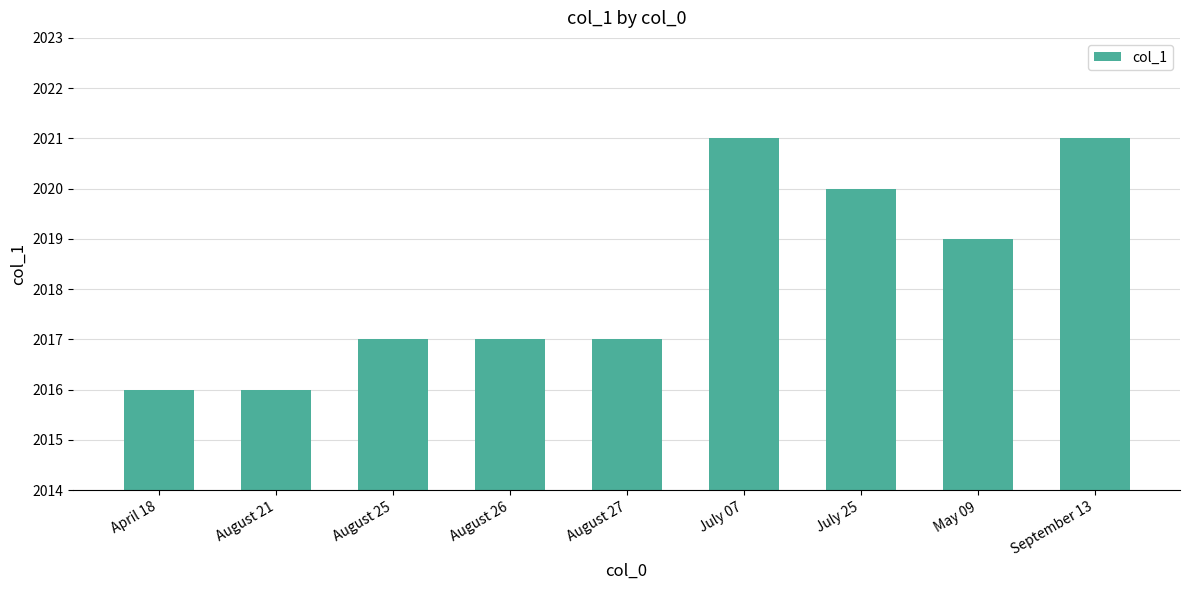

What is the difference between the maximum and minimum values?

5